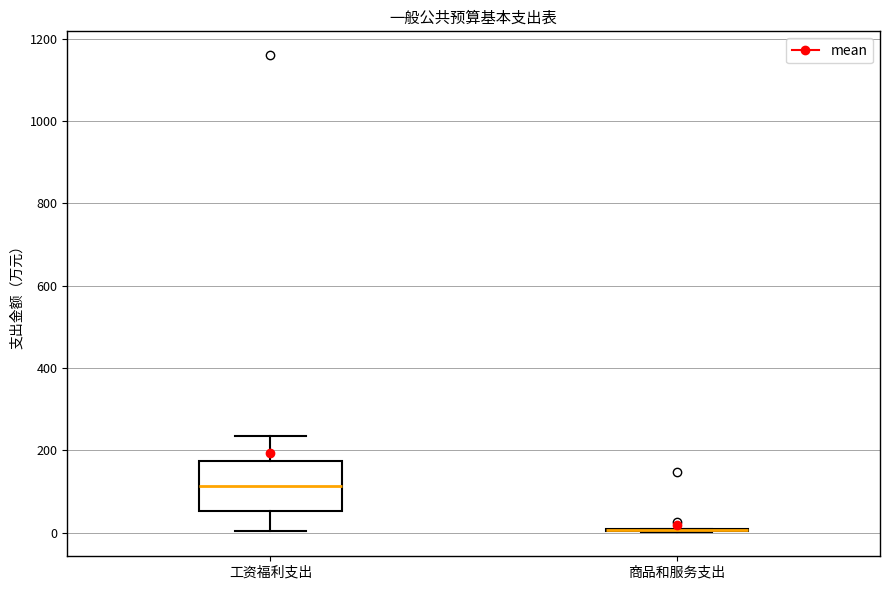

Reading left to right, read every box against the y-axis: the position of its median line, the range the box covers, and the ends of its whiskers. The values are not printed on the chart, so give them approximately, as read against the axis.

工资福利支出: median 120, box 60 to 180, whiskers 0 to 240
商品和服务支出: box collapsed to a line at 0, whiskers 0 to 0